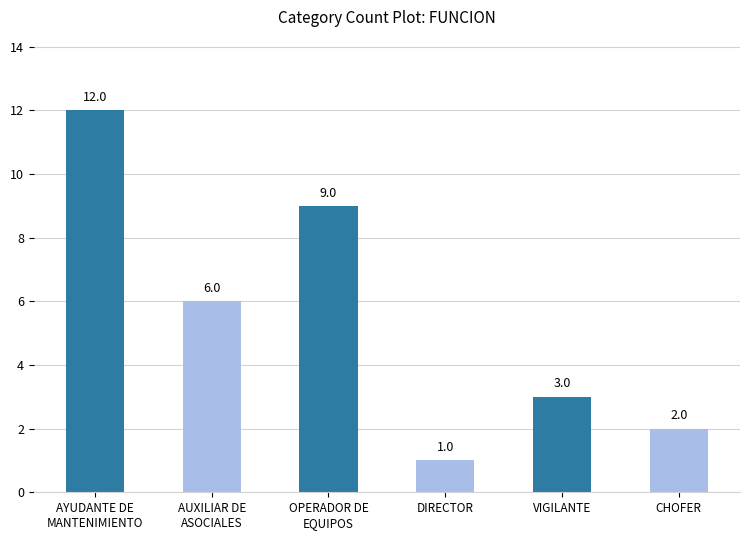

What is the sum of all values?

33